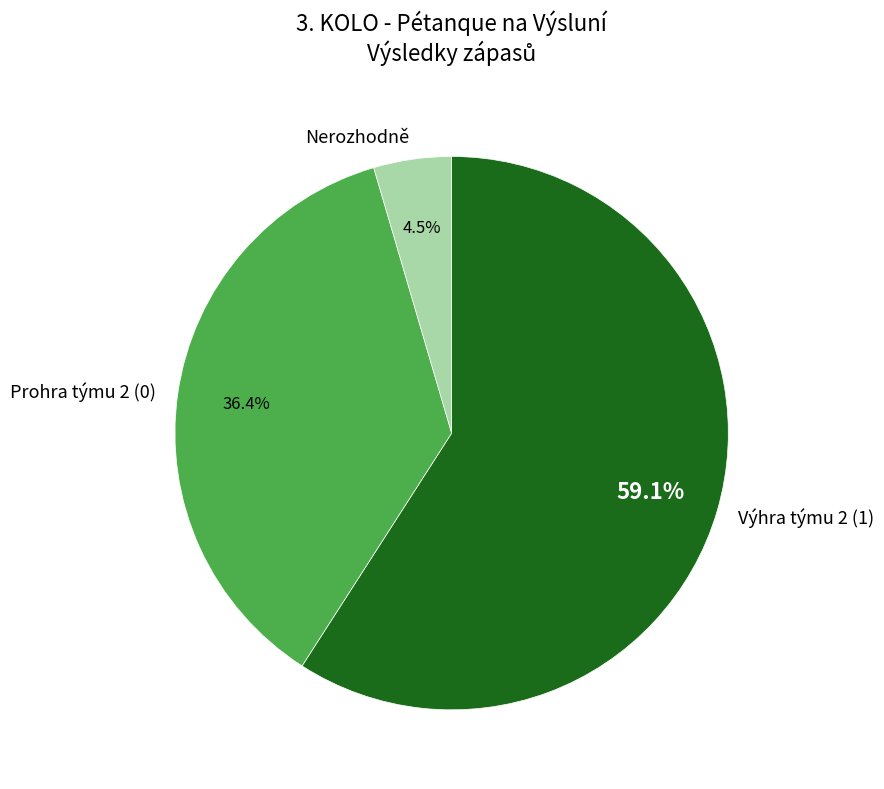

What is the smallest slice in the pie chart?

Nerozhodně